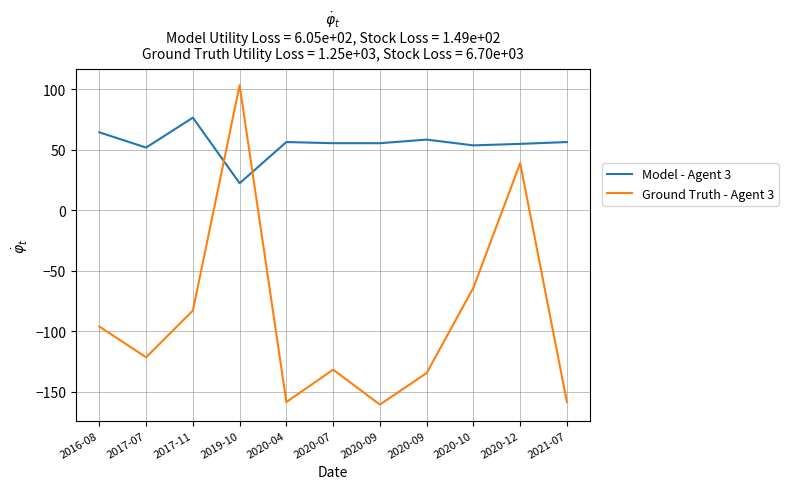

Does the chart have visible grid lines?

Yes